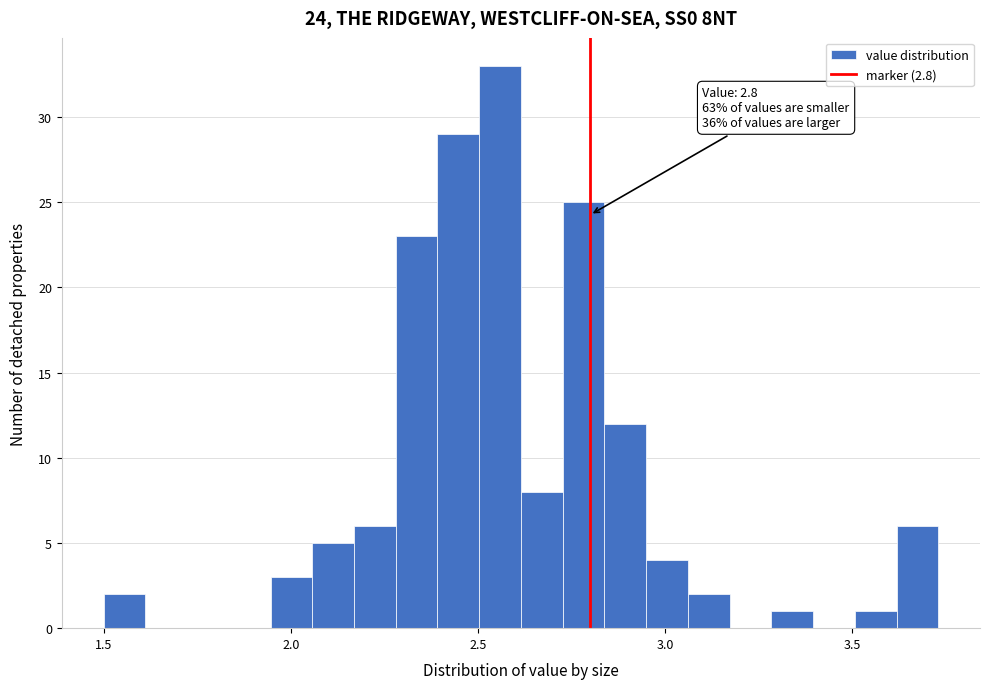

Around what value on the x-axis is the tallest bar? Give the approximate position of its centre, as read against the axis.

2.55